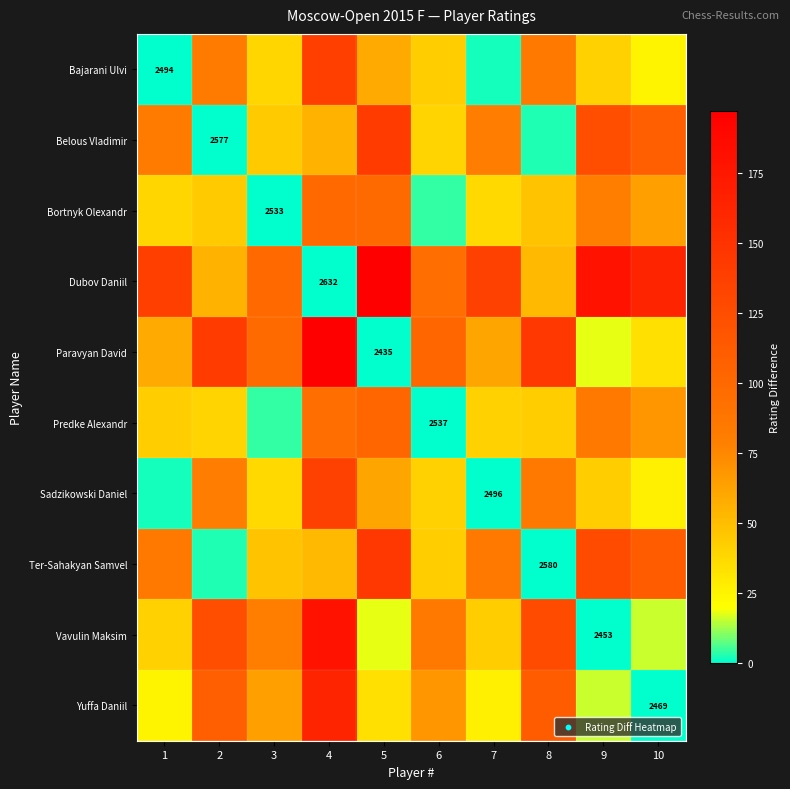

Which category has the lowest value across all series?

1